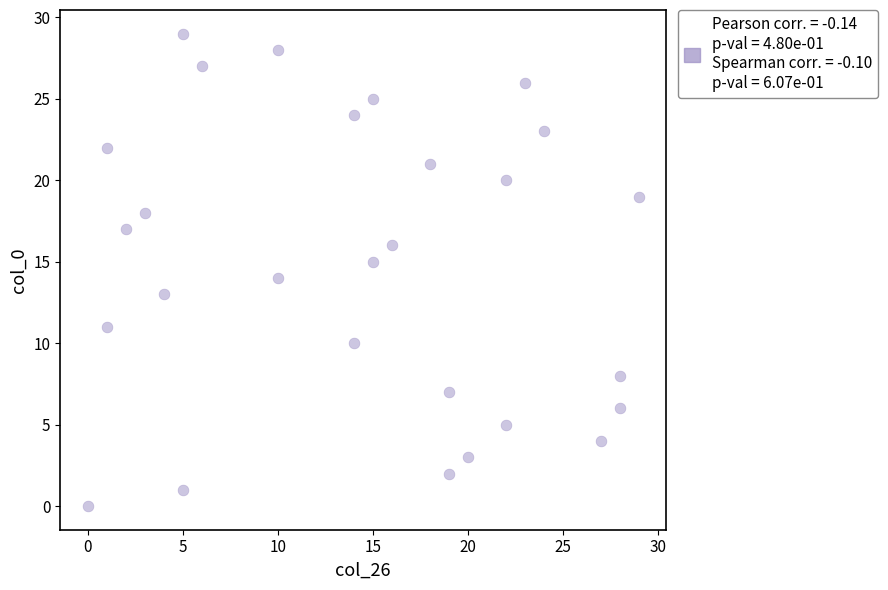

What is the range of Y values (max minus min)?

29